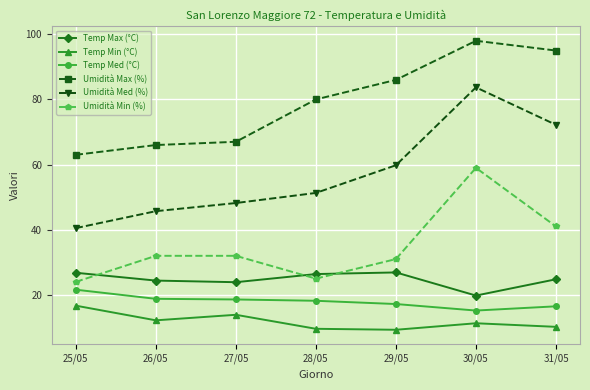

Where do Temp Max (°C) and Umidità Min (%) first cross each other?

25/05 and 26/05